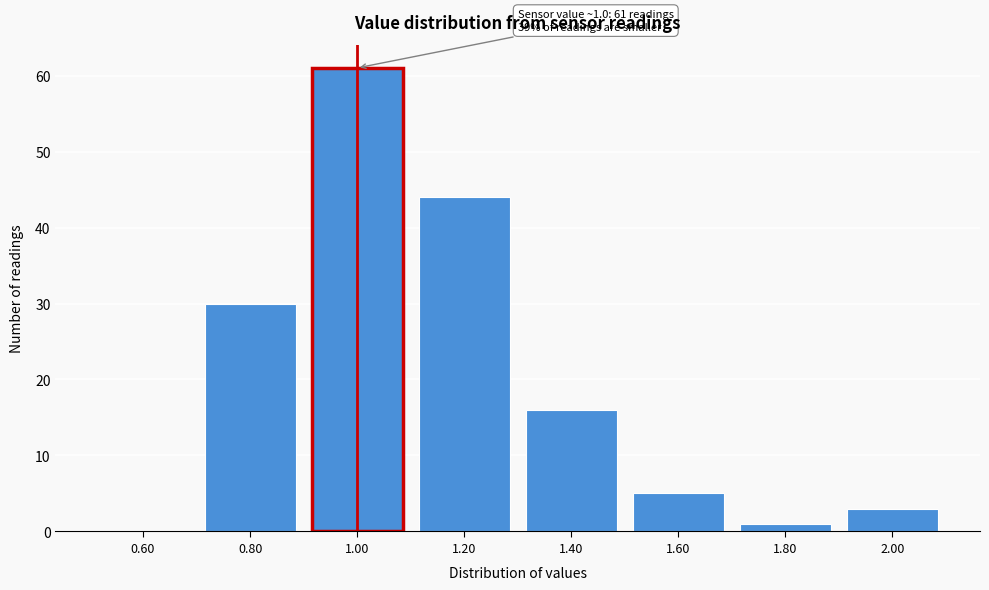

Reading left to right, transcribe all the data shown in this chart.

0.60=0	0.80=30	1.00=61	1.20=44	1.40=16	1.60=5	1.80=1	2.00=3